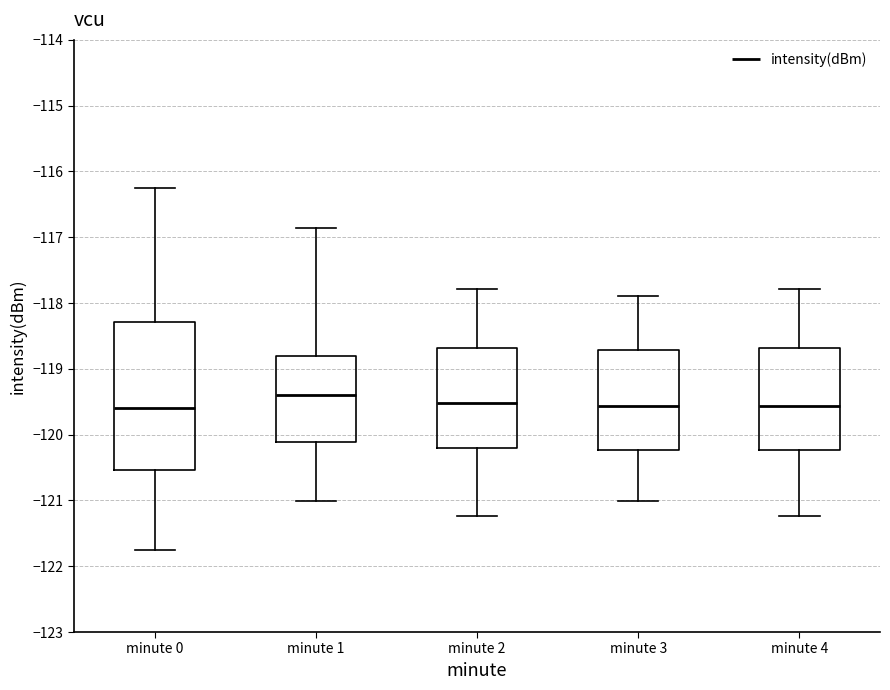

Which box is the tallest, from its lower edge to its upper edge?

minute 0